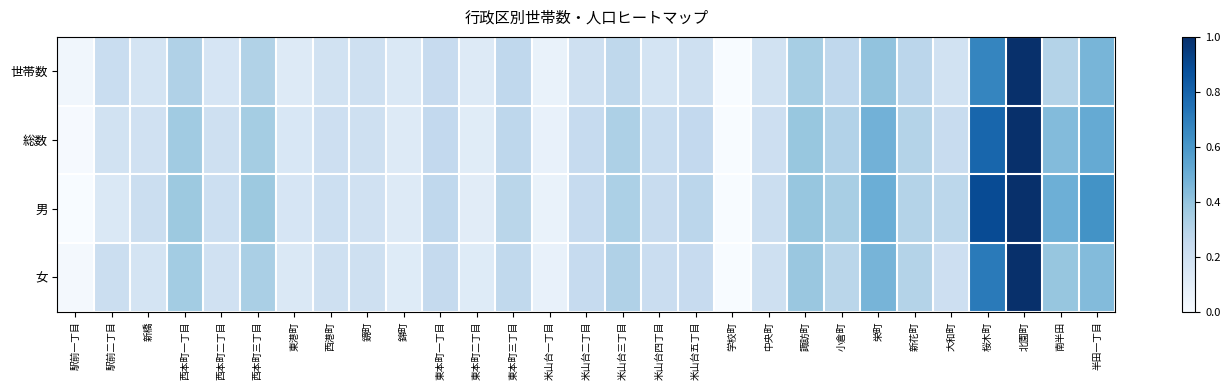

At 東本町三丁目, list the series in order from largest to smallest.

男, 総数, 世帯数, 女